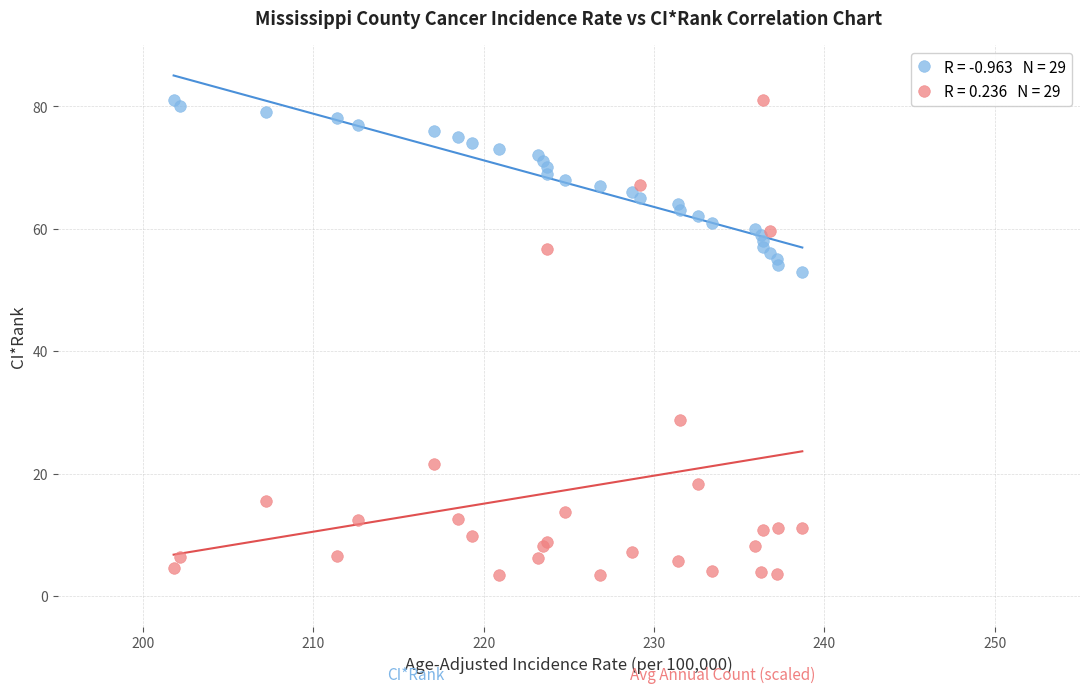

Across all series, what Y value is closest to 42?

53.0